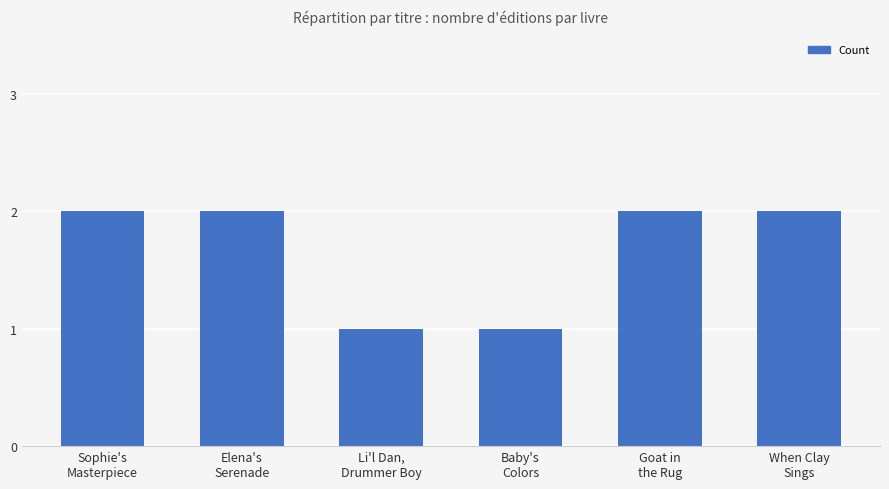

What is the sum of all values?

10